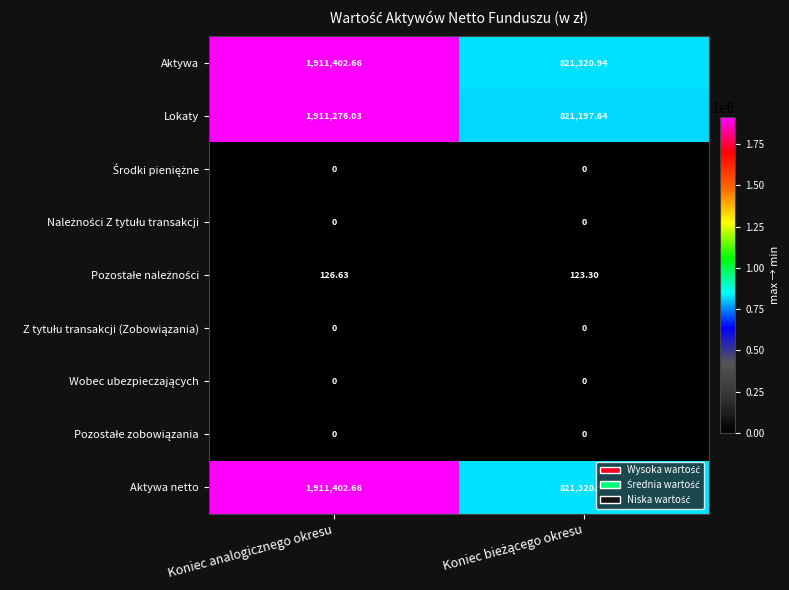

Where does the Aktywa netto series first go above 1911402?

Koniec analogicznego okresu